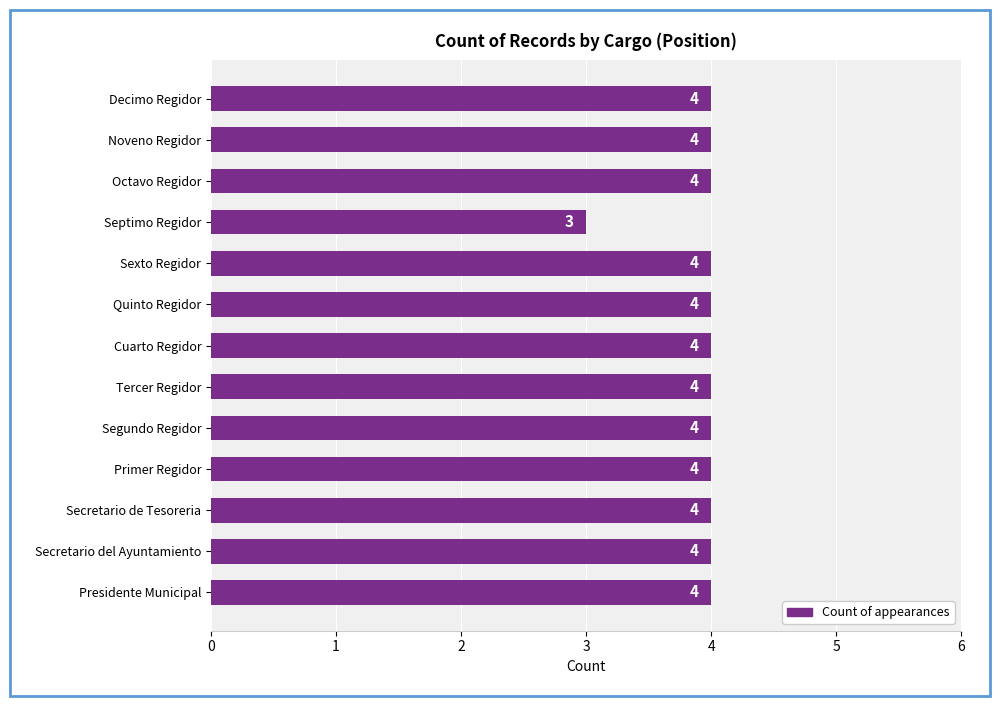

Which category has the lowest value across all series?

Septimo Regidor